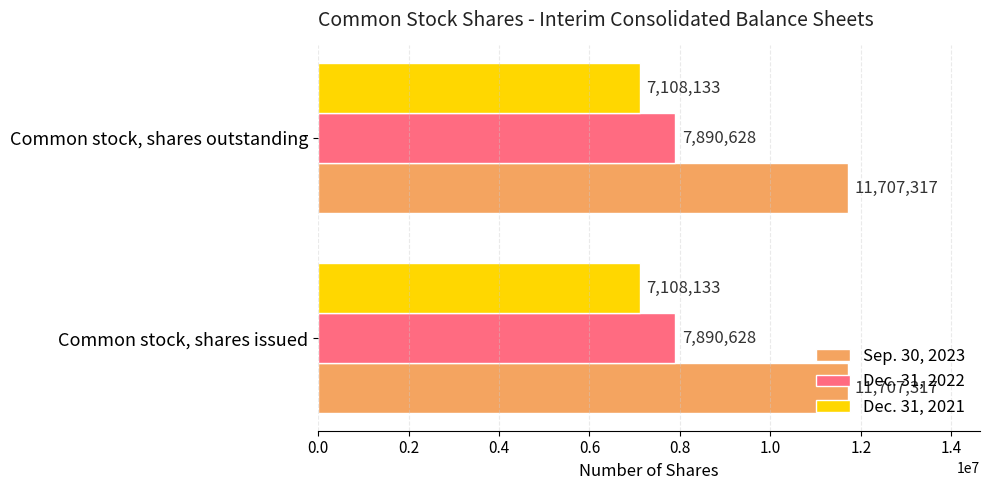

What are all the series names shown in the legend?

Sep. 30, 2023, Dec. 31, 2022, Dec. 31, 2021